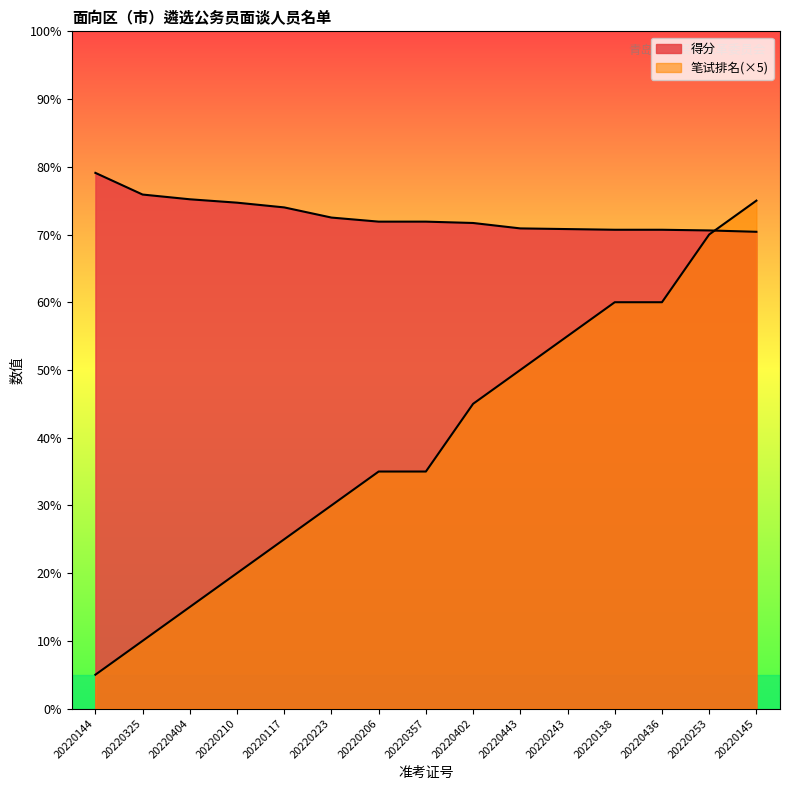

Where does the 笔试排名 series first go above 35?

20220402